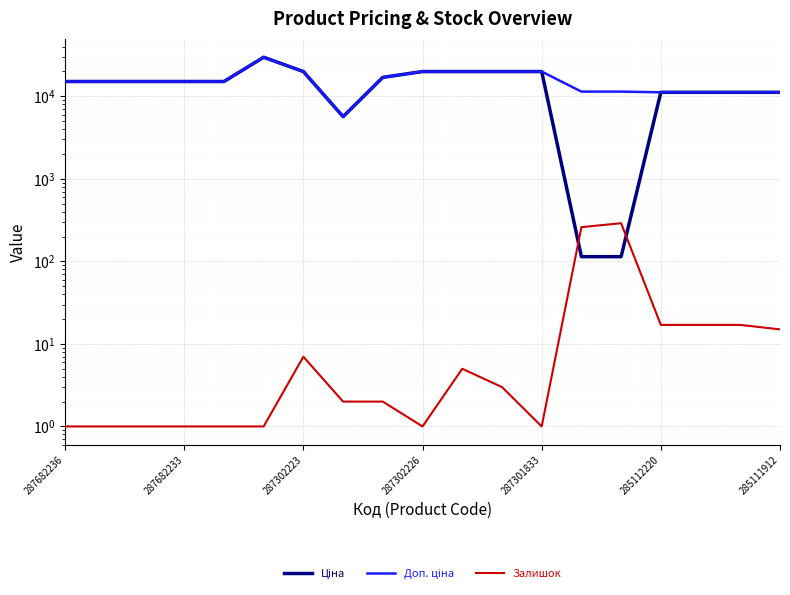

Where is Ціна nearest to the value 14930?

287682236